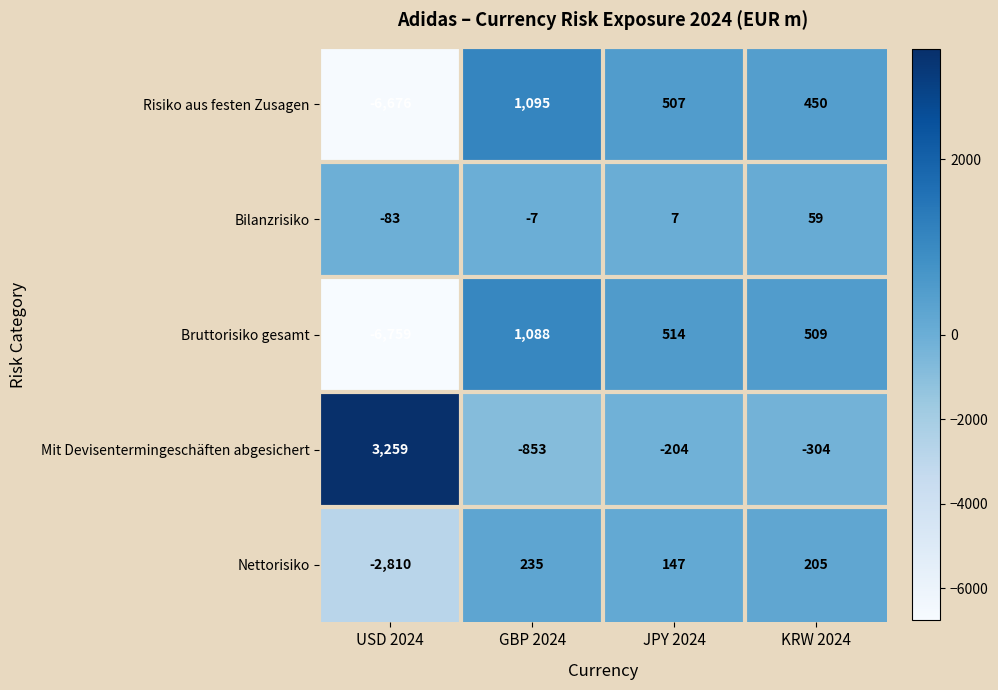

What is the difference between the Mit Devisentermingeschäften abgesichert values at GBP 2024 and KRW 2024?

549